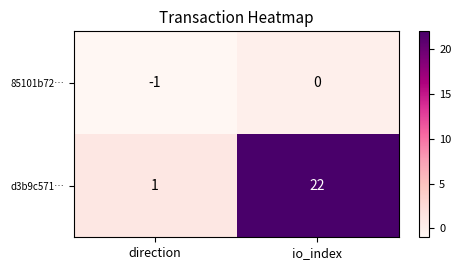

Which series changed the most between direction and io_index?

d3b9c571…